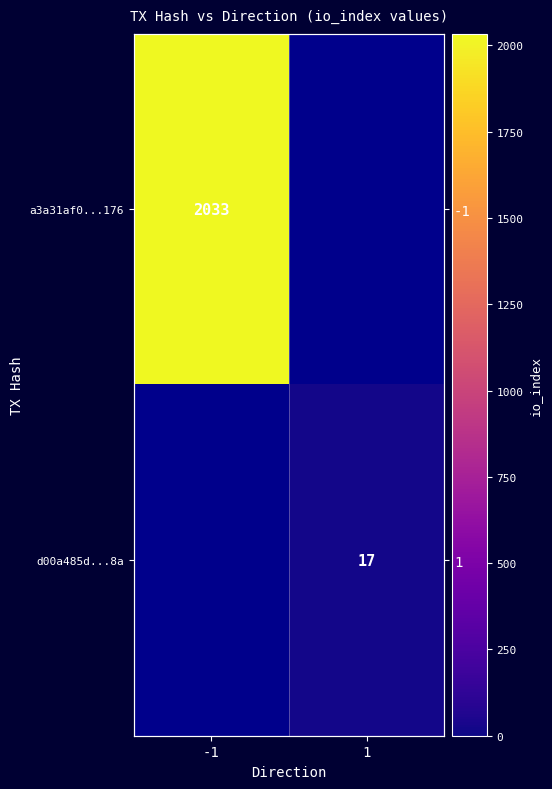

Which category has the highest value across all series?

-1